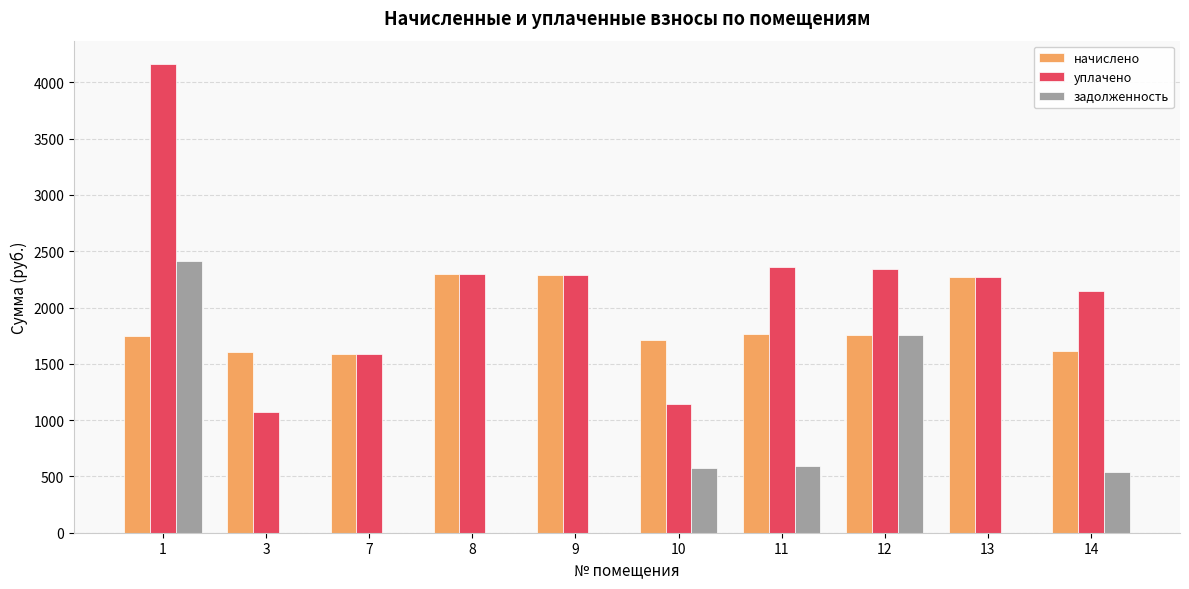

At which category is the sum across all series the highest?

1